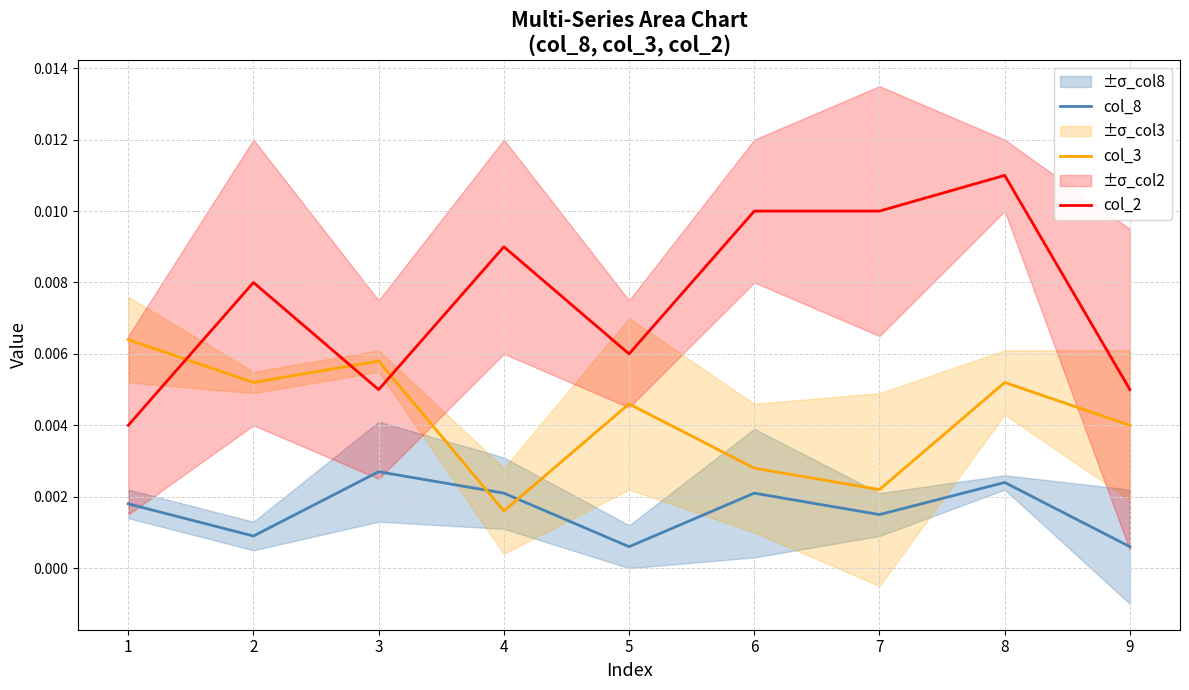

List the series in order of their overall mean, lowest first.

col_8, col_3, col_2